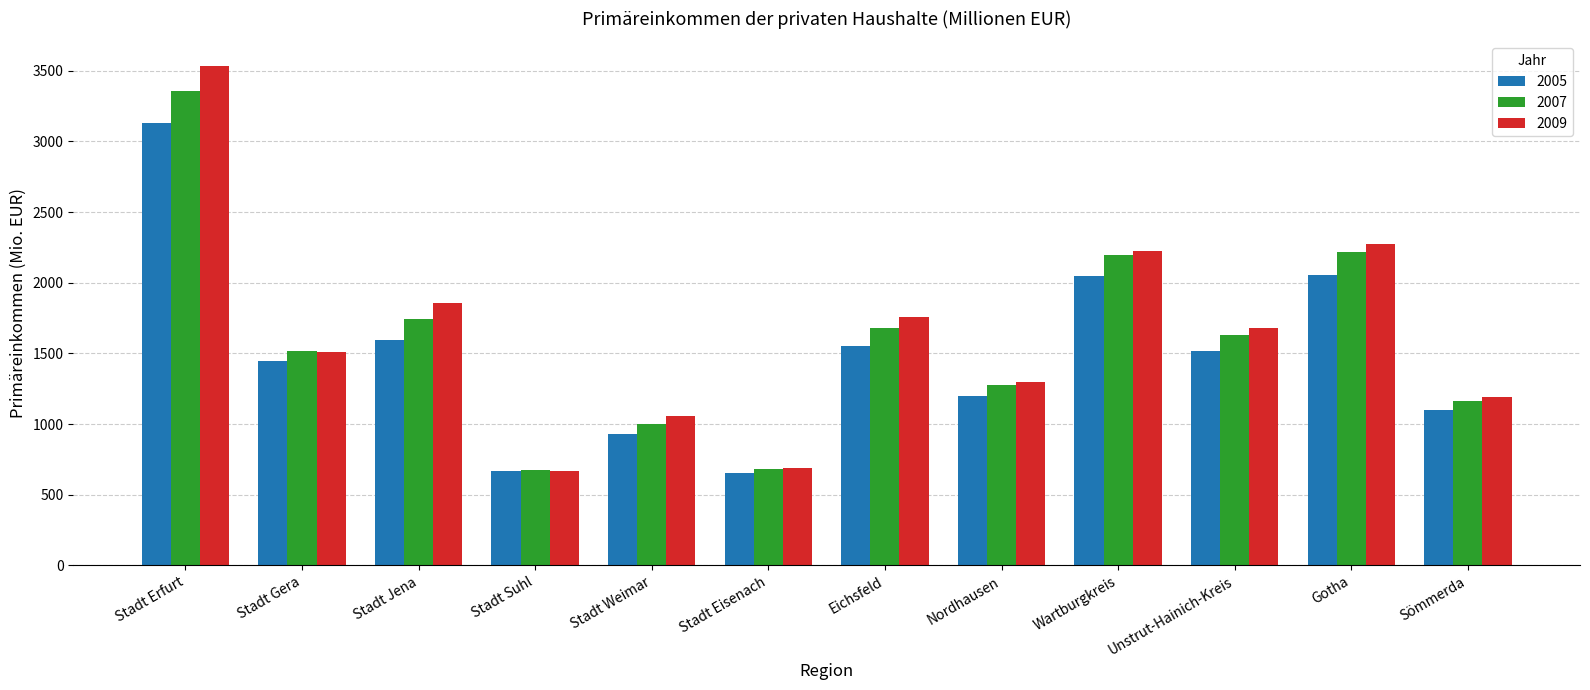

How many bars are there in total?

36